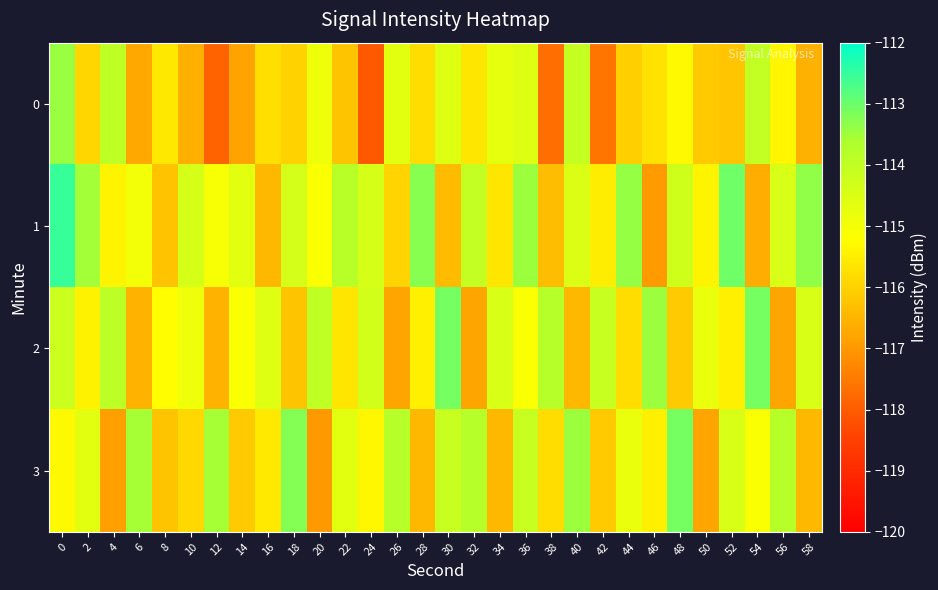

What is the difference between the highest and lowest values at 52?

3.2